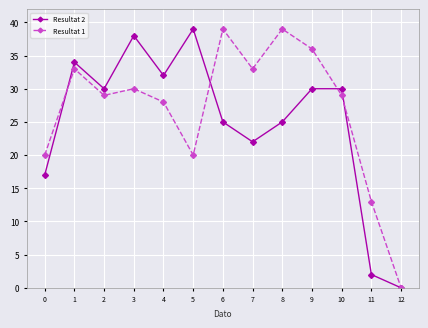

In Resultat 2, how many points are lower than both neighbors (excluding endpoints)?

3